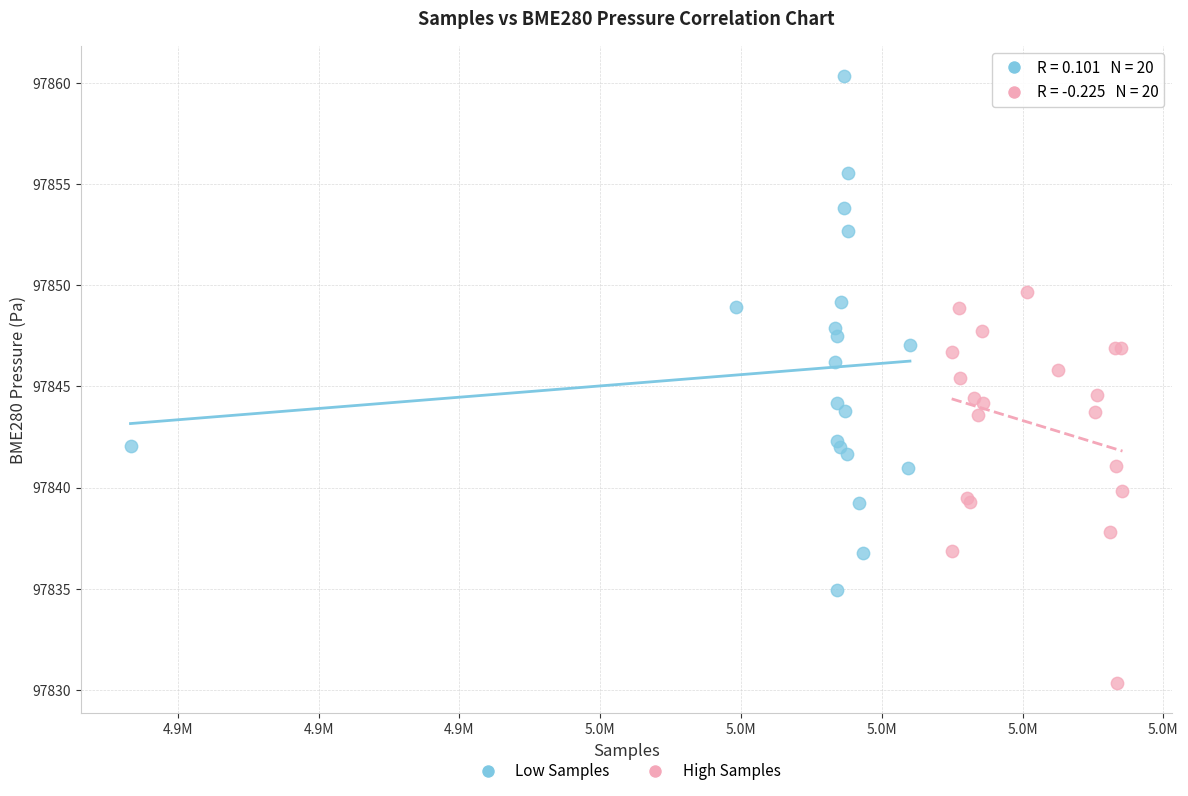

Which series contains the lowest Y value?

High Samples